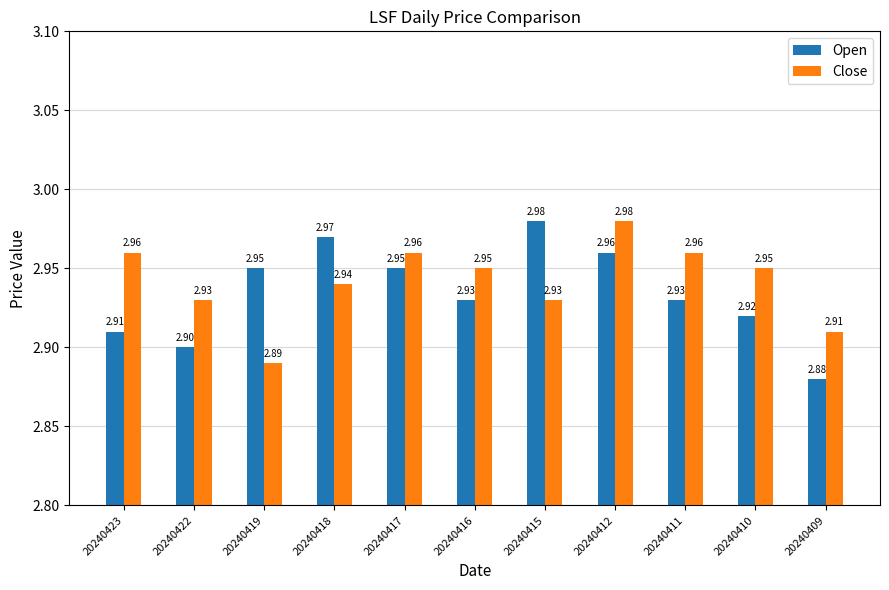

Which series has the largest total across all categories?

Close